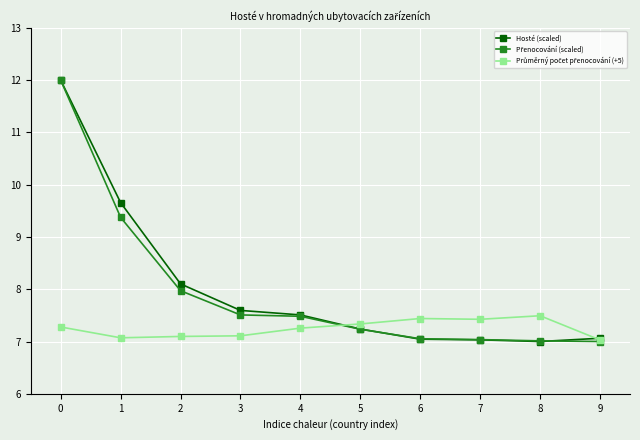

What is the value of the Hosté (scaled) point at the 6th from the left?

7.2